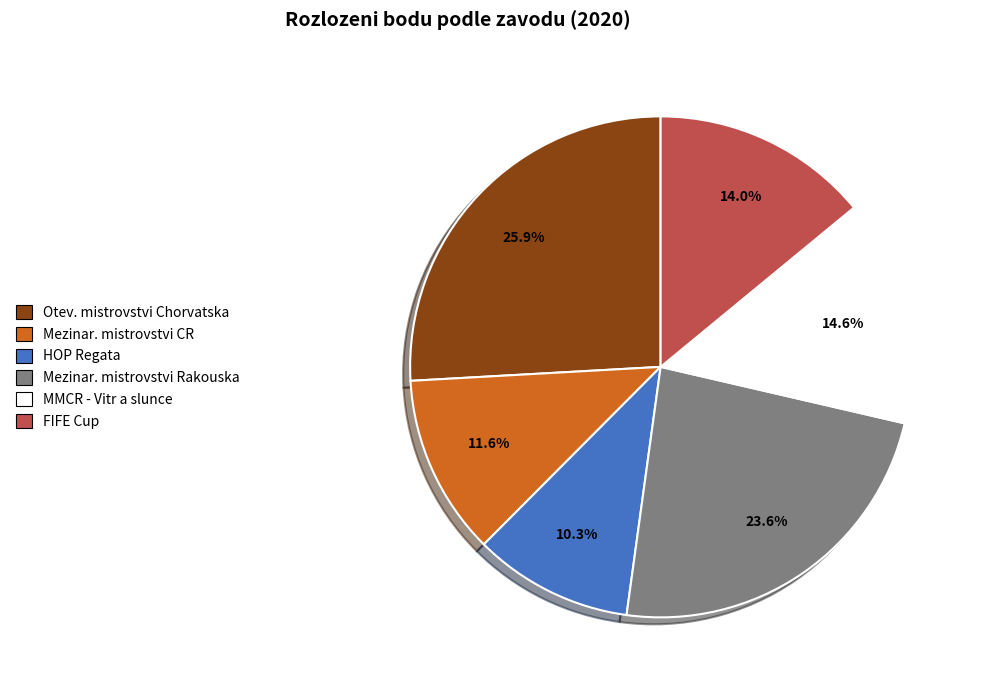

How many segments does this pie chart have?

6